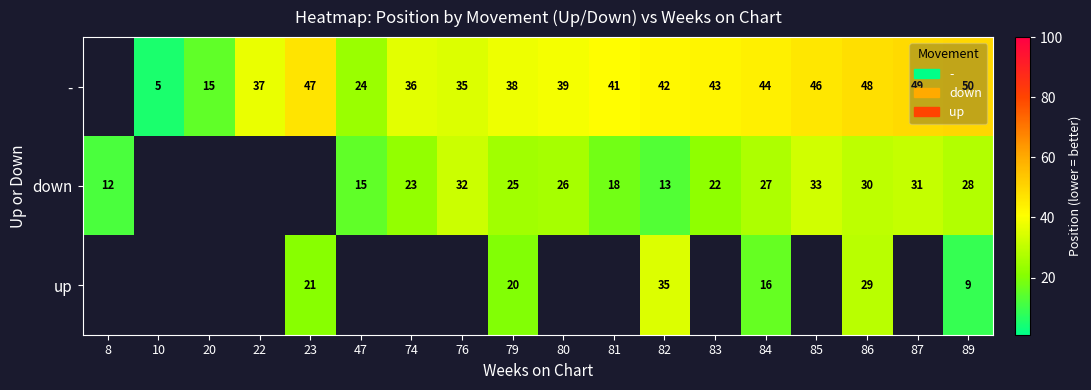

What is the minimum value shown in the chart?

5.0